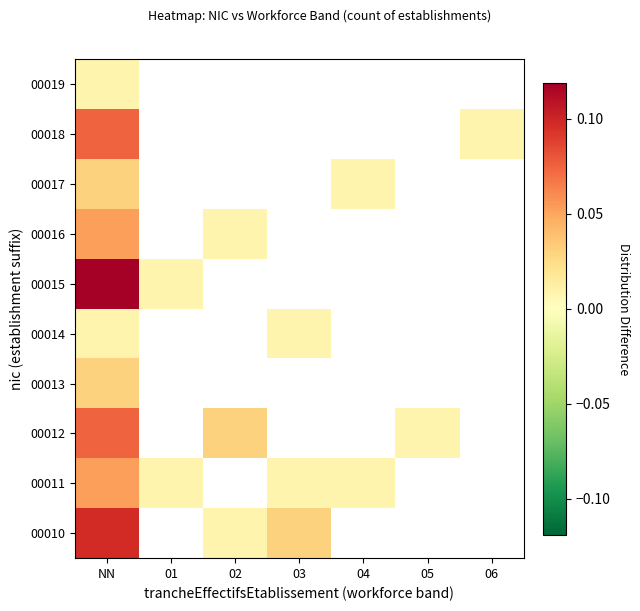

Count the number of categories in the chart.

7